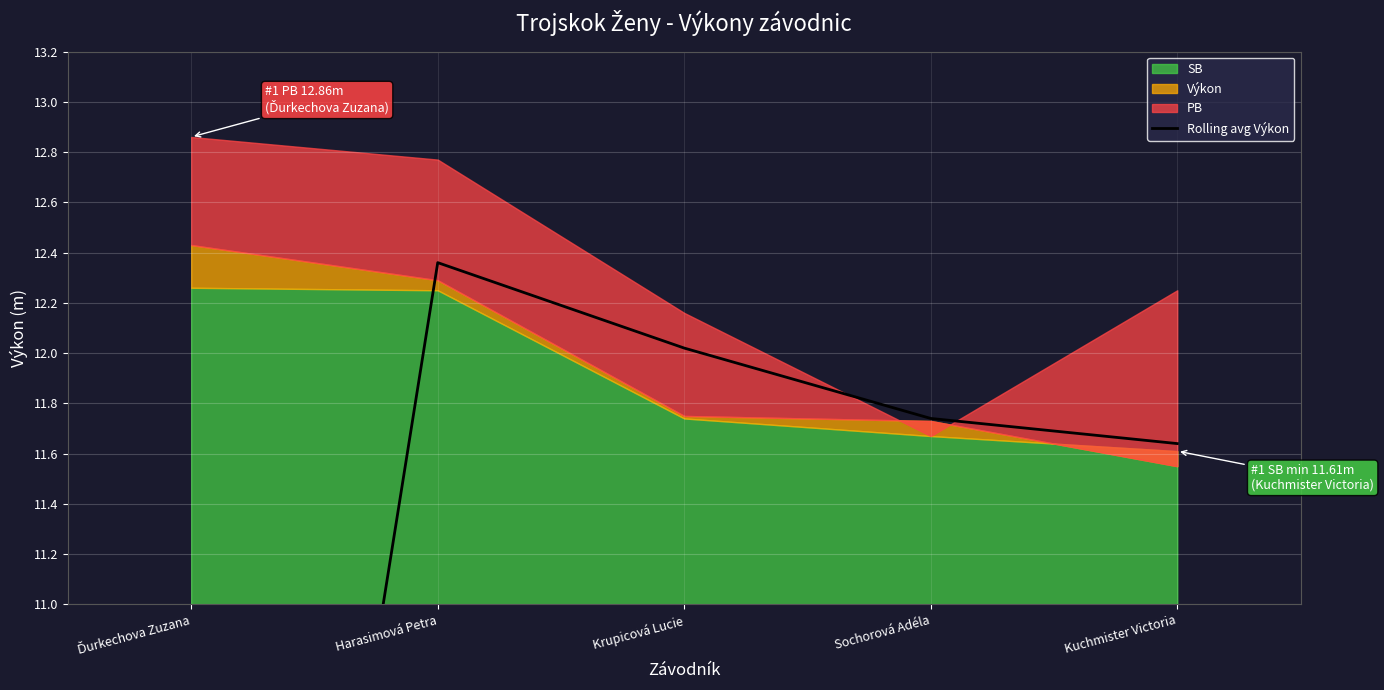

At which label does the data first exceed 11?

Harasimová Petra